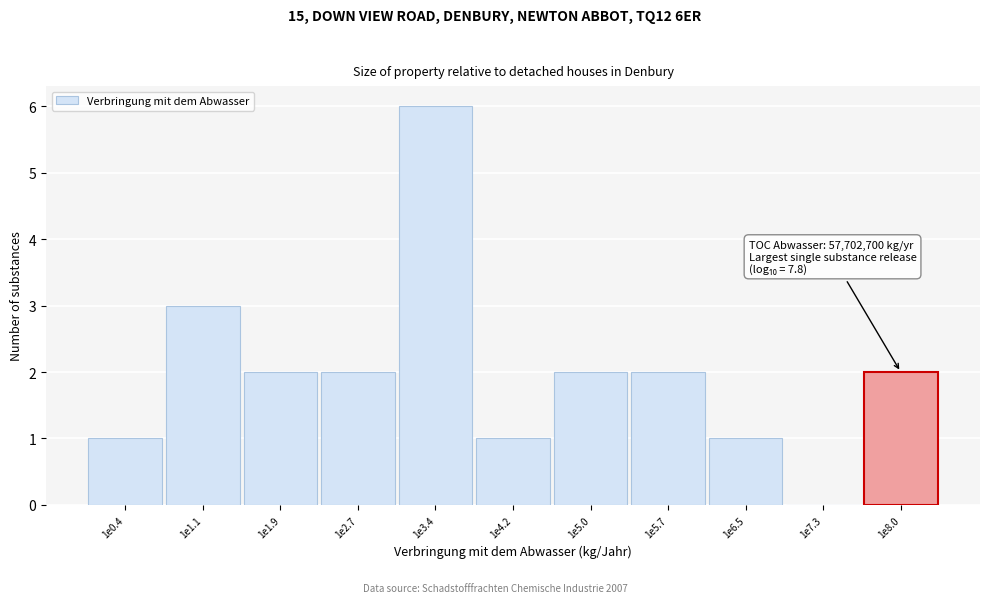

Reading left to right, extract all data points from this chart.

1e0.4=1	1e1.1=3	1e1.9=2	1e2.7=2	1e3.4=6	1e4.2=1	1e5.0=2	1e5.7=2	1e6.5=1	1e7.3=0	1e8.0=2